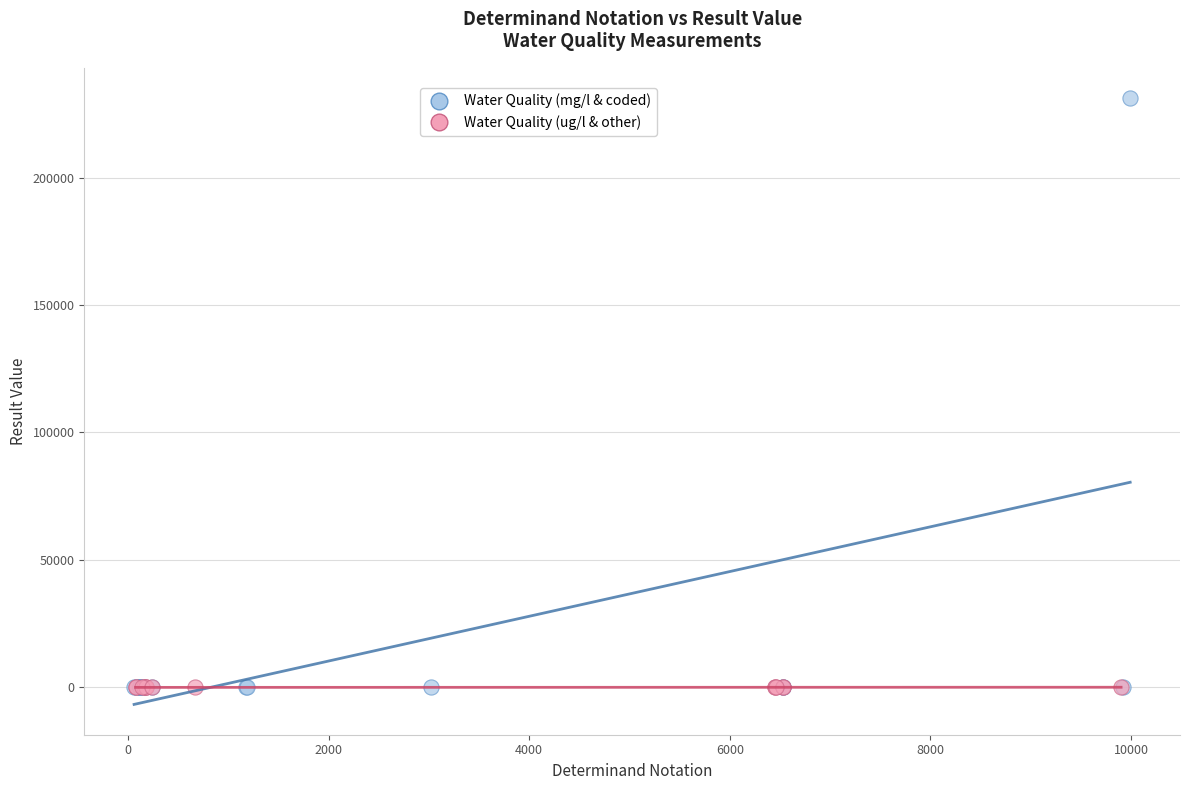

Which series reaches the maximum Y coordinate?

Water Quality (mg/l & coded)